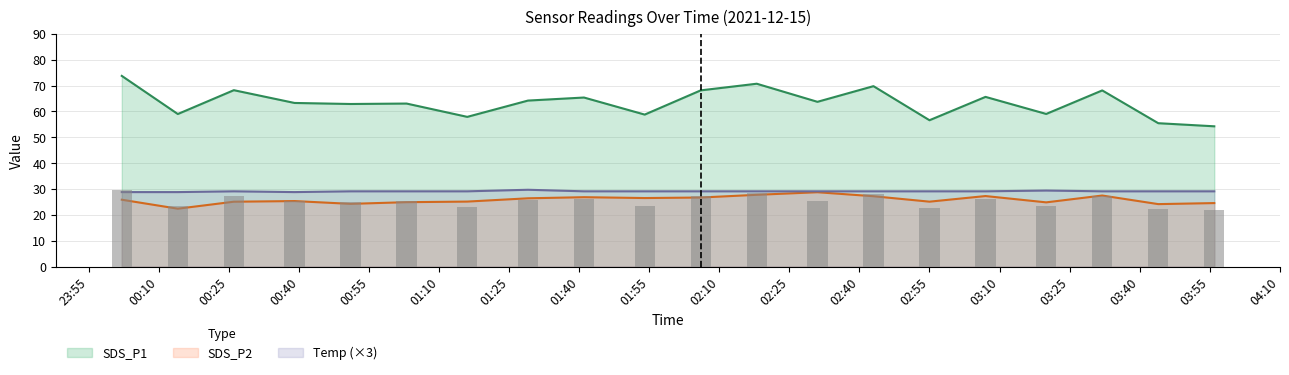

Reading left to right, transcribe all the data shown in this chart.

SDS_P1: 73.8	59.0	68.2	63.3	62.9	63.0	57.9	64.2	65.4	58.8	68.2	70.7	63.7	69.8	56.6	65.6	59.0	68.1	55.5	54.2
SDS_P2: 25.9	22.4	25.1	25.3	24.2	24.9	25.1	26.4	26.8	26.5	26.7	27.8	28.8	27.2	25.1	27.3	24.8	27.5	24.1	24.6
Temp: 28.8	28.8	29.1	28.8	29.1	29.1	29.1	29.7	29.1	29.1	29.1	29.1	29.1	29.1	29.1	29.1	29.4	29.1	29.1	29.1